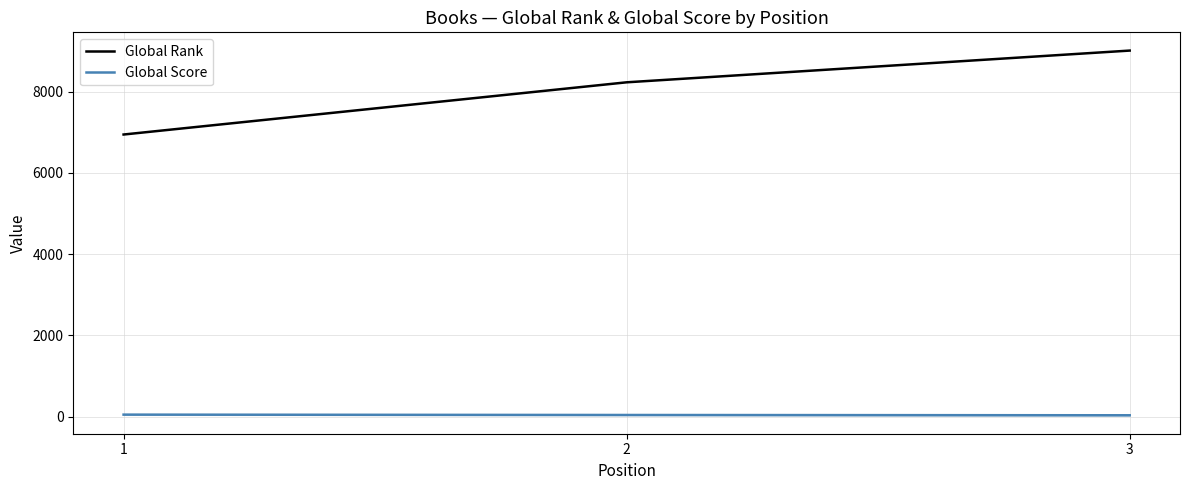

What is the sum of all Global Rank values?

24177